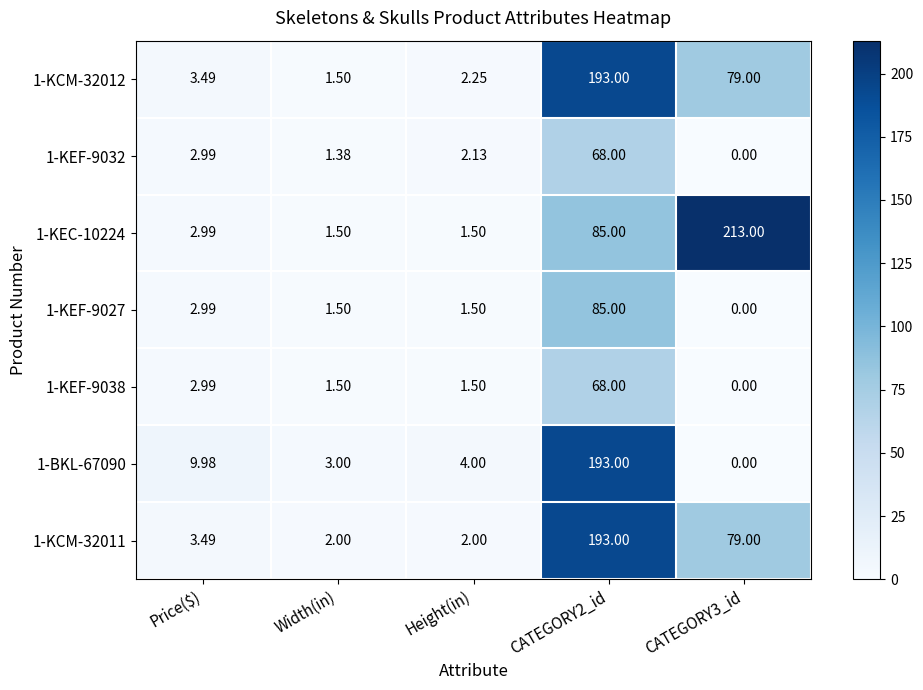

Is the value of 1-KEF-9032 at CATEGORY2_id greater than the value of 1-BKL-67090 at Price($)?

Yes